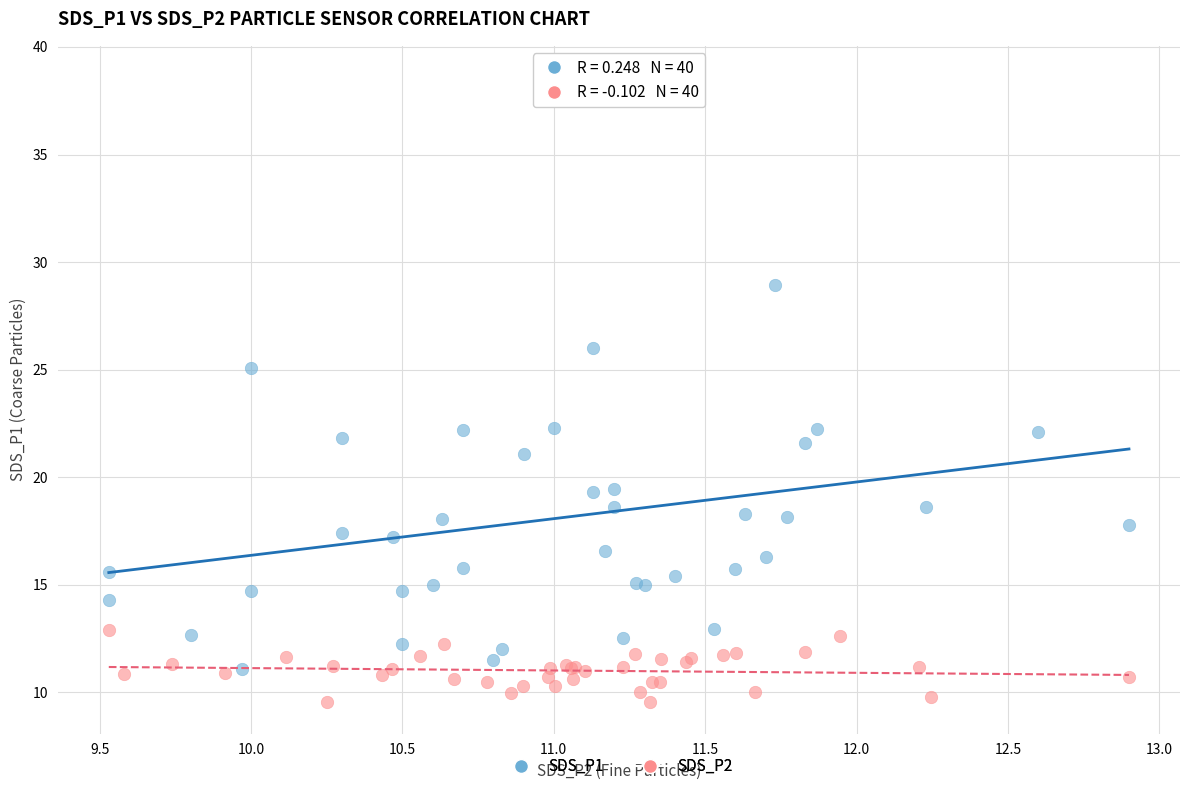

Which series contains the lowest Y value?

SDS_P2